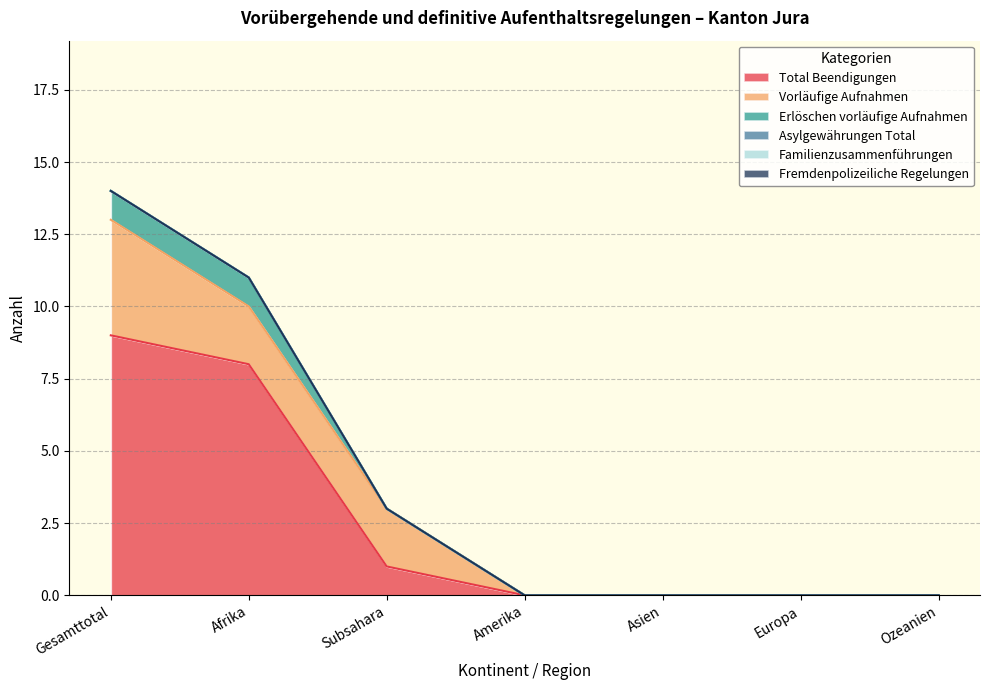

Rank the series by their maximum value, from lowest to highest.

Asylgewährungen Total, Familienzusammenführungen, Fremdenpolizeiliche Regelungen, Erlöschen vorläufige Aufnahmen, Vorläufige Aufnahmen, Total Beendigungen